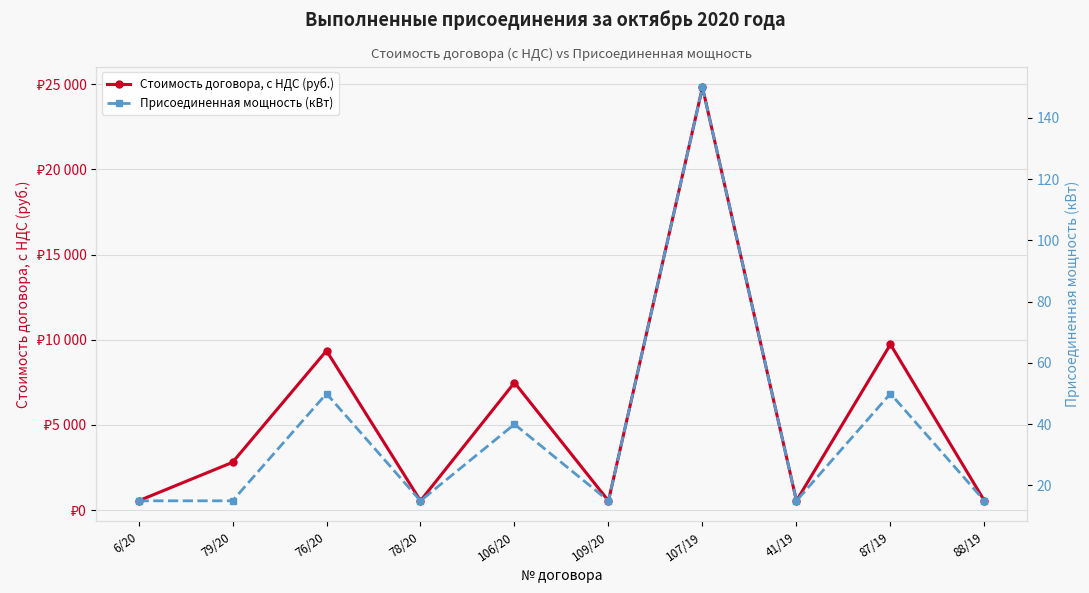

What is the total value across all series at 76/20?

9410.0